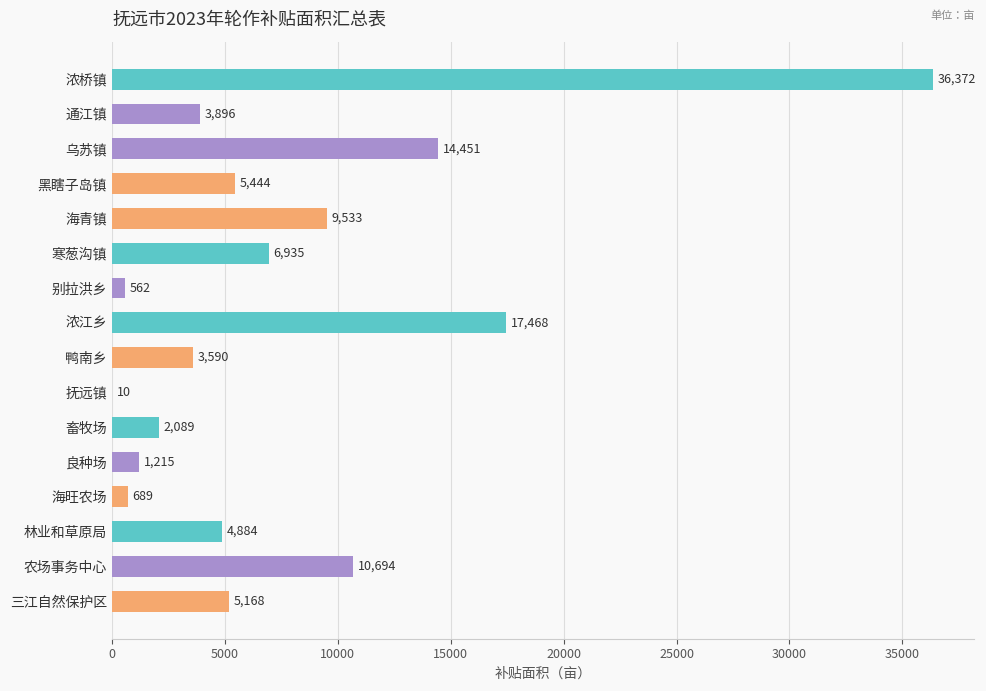

The chart shows a value of 3590 at 鸭南乡. True or false?

True